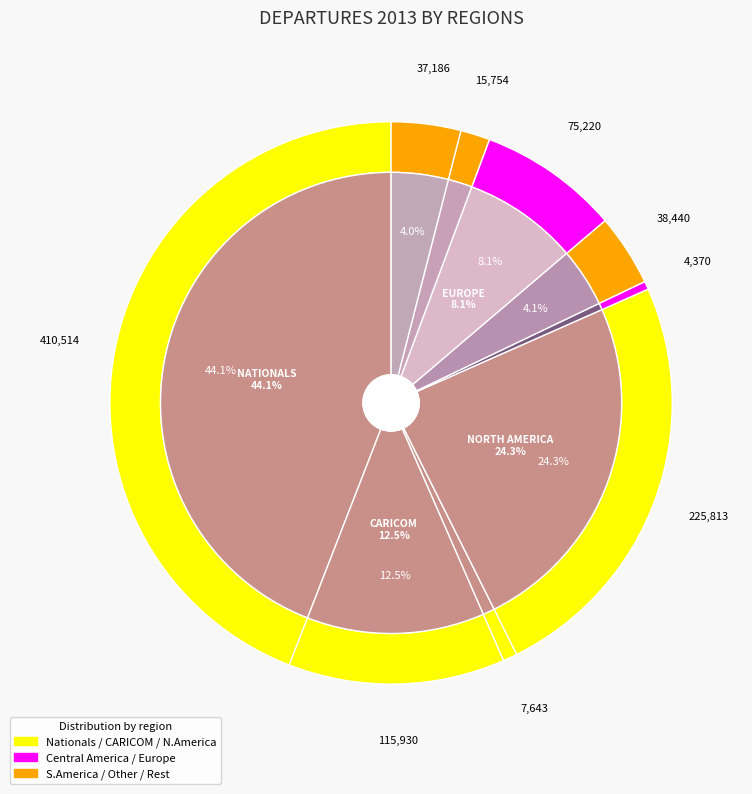

What portion of the pie excludes CENTRAL AMERICA?

99.5%